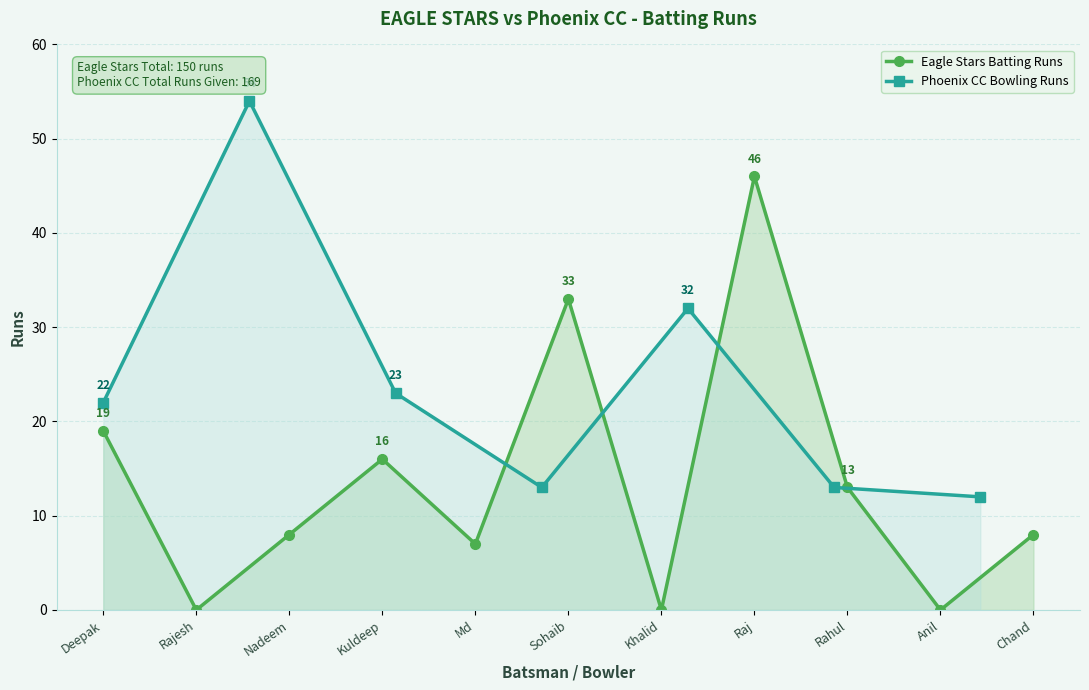

Where is the first local maximum for Eagle Stars Batting Runs?

Kuldeep